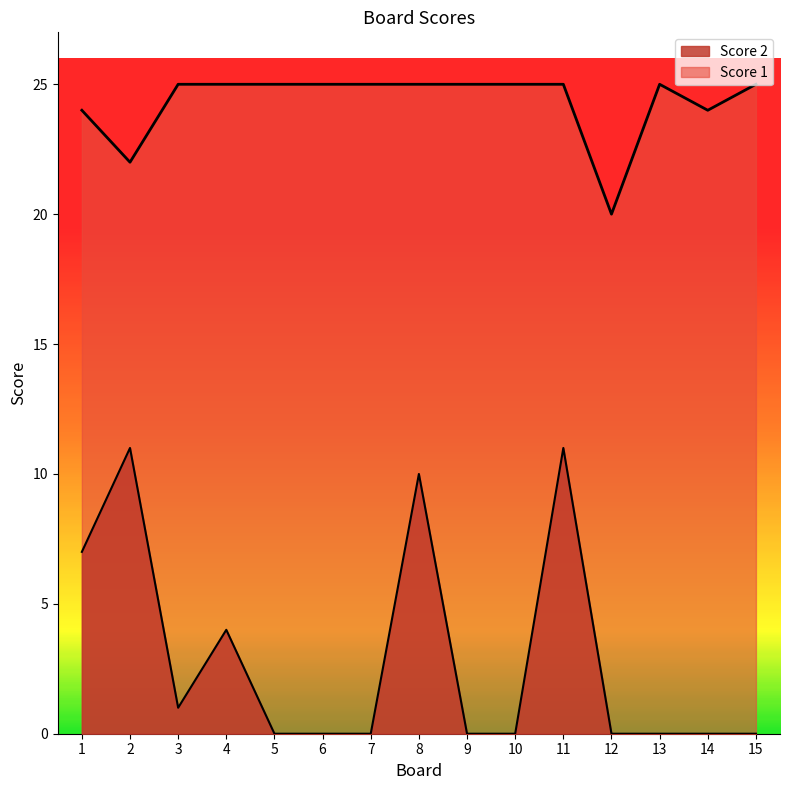

At 8, list the series in order from smallest to largest.

Score 2, Score 1